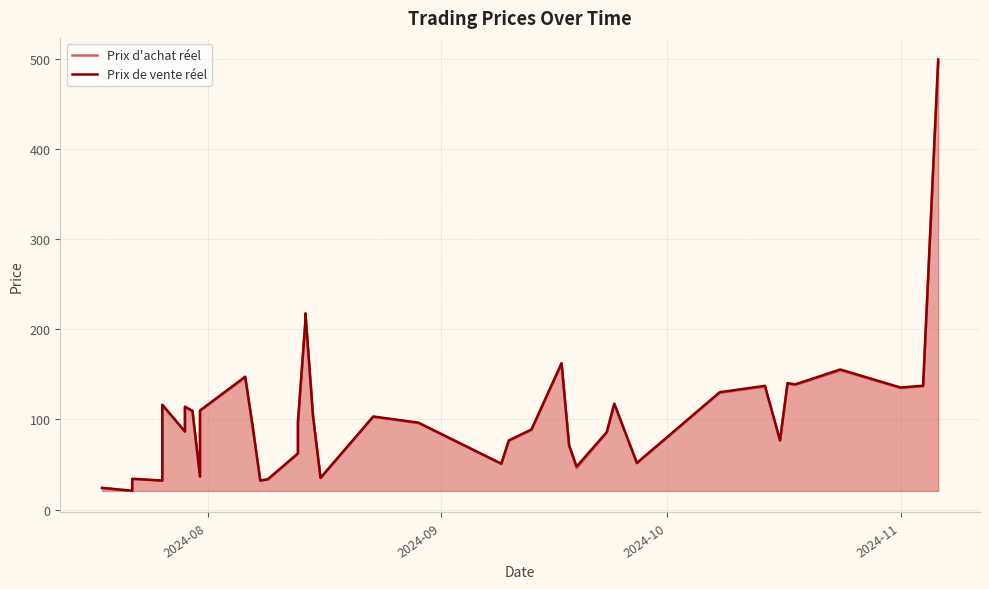

What is the average value of the Prix de vente réel series?

105.5